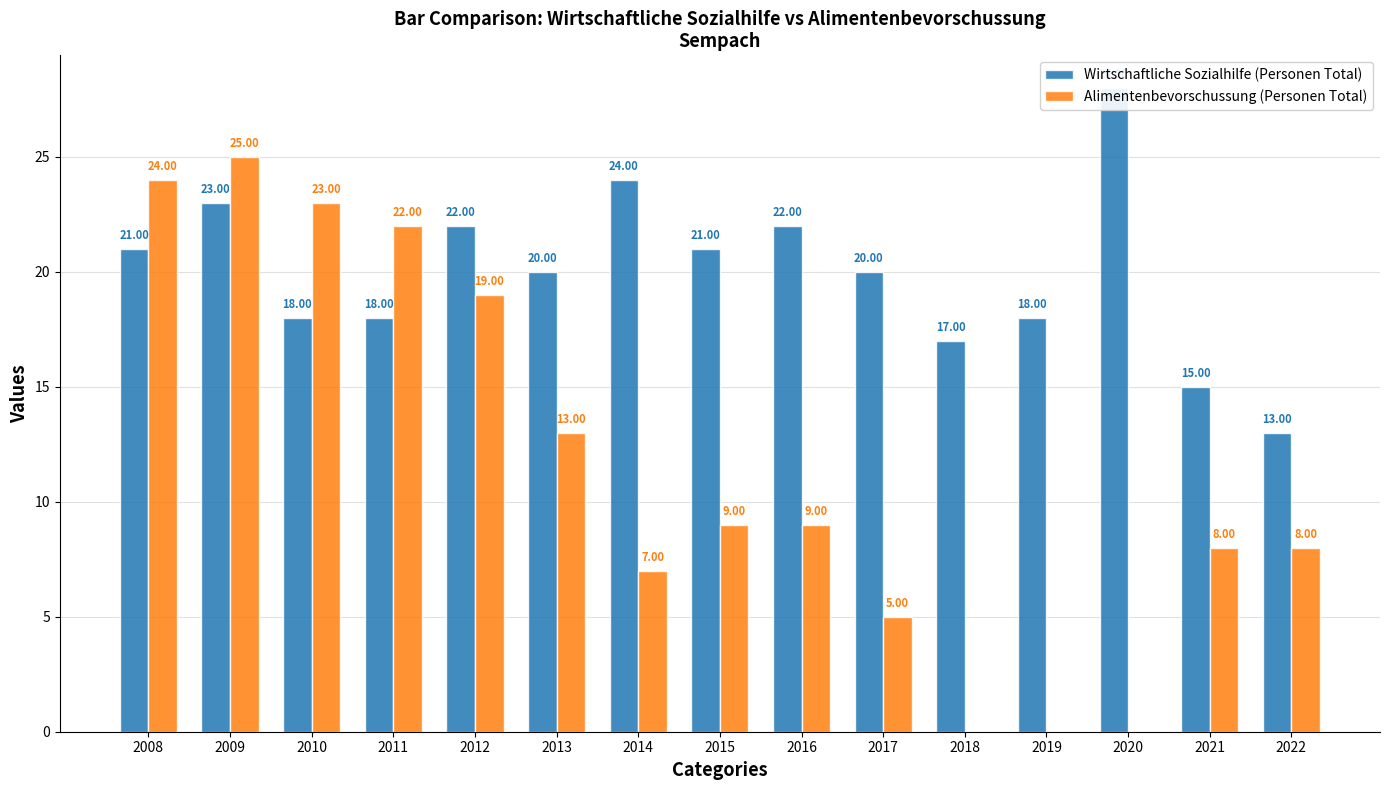

How many positive values does the Alimentenbevorschussung (Personen Total) series have?

12